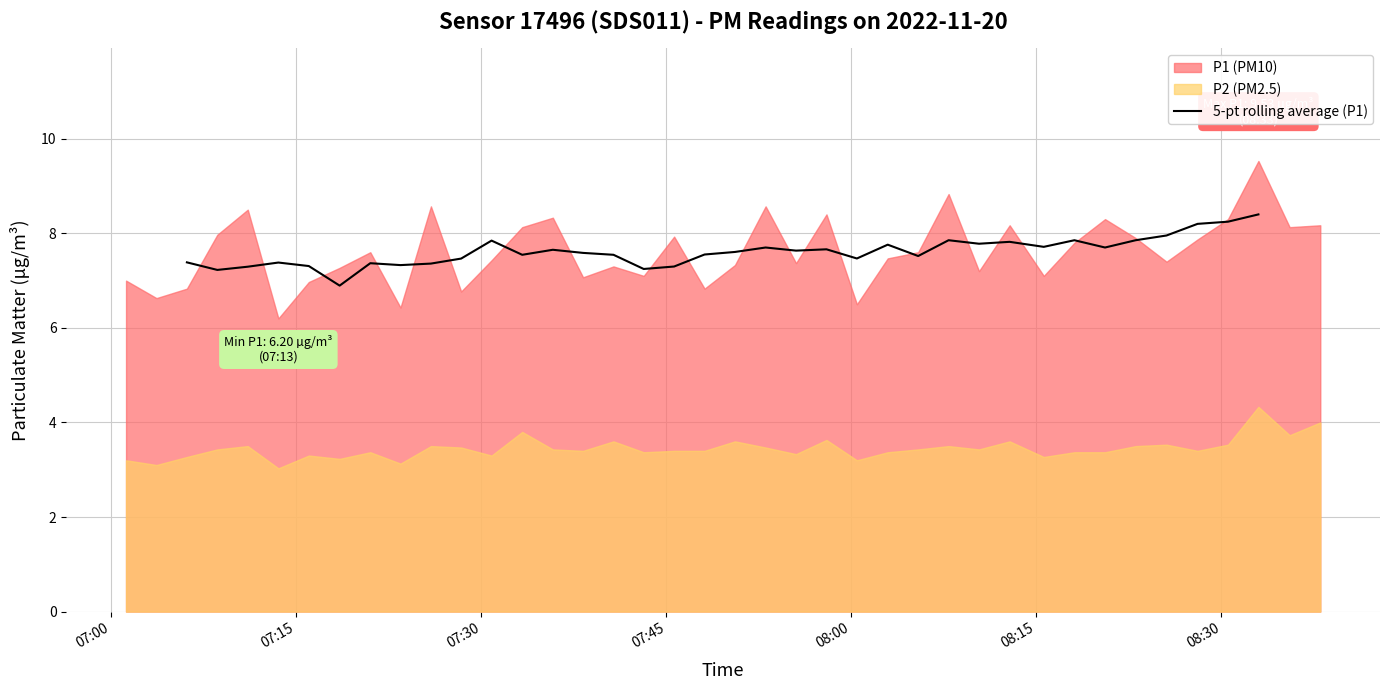

Count the values in the range 7 to 8.

32